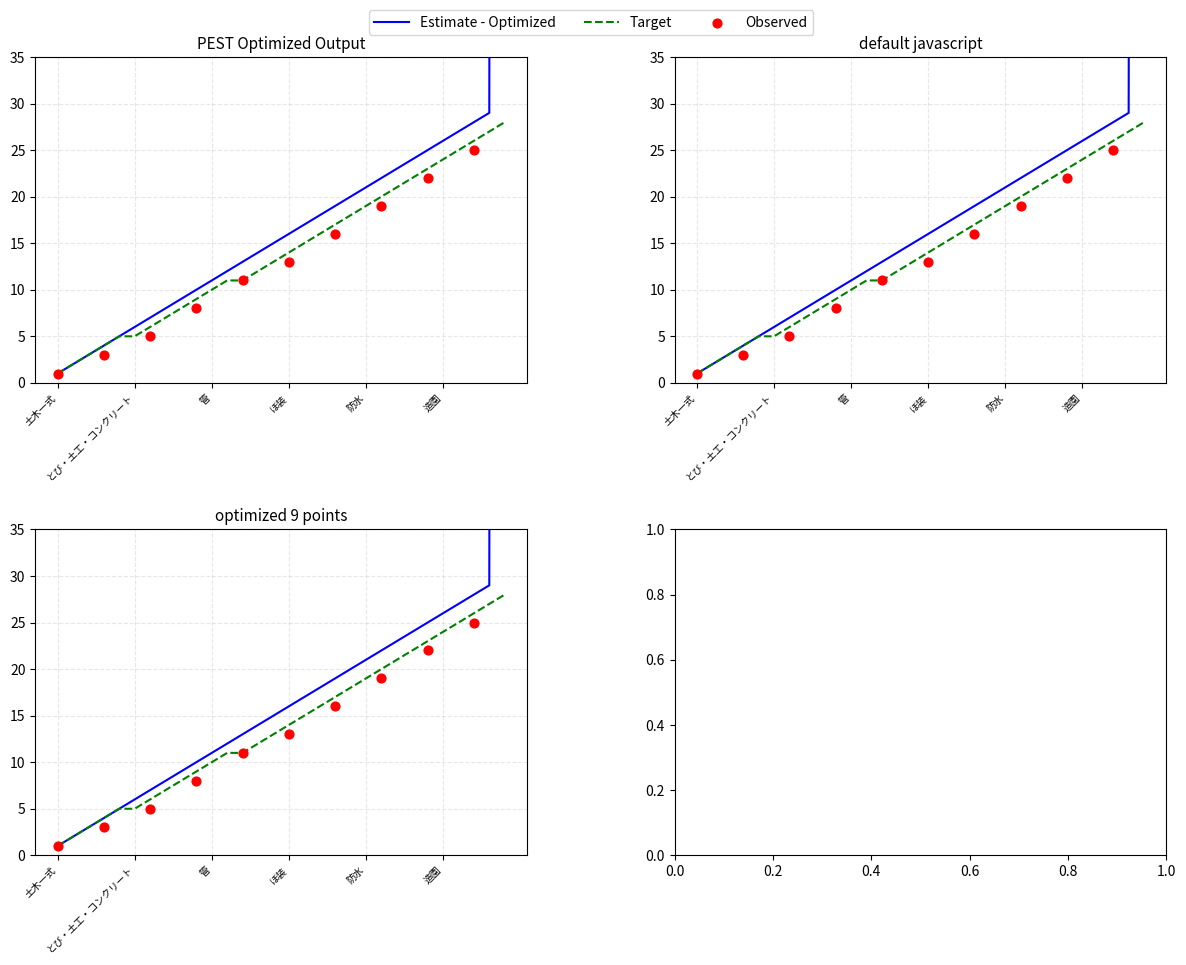

Which series has the largest total across all categories?

Estimate - Optimized